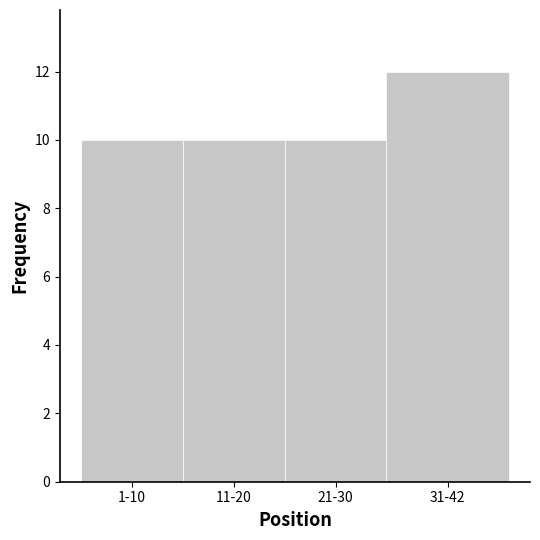

Reading left to right, list all the values displayed in this chart.

10	10	10	12